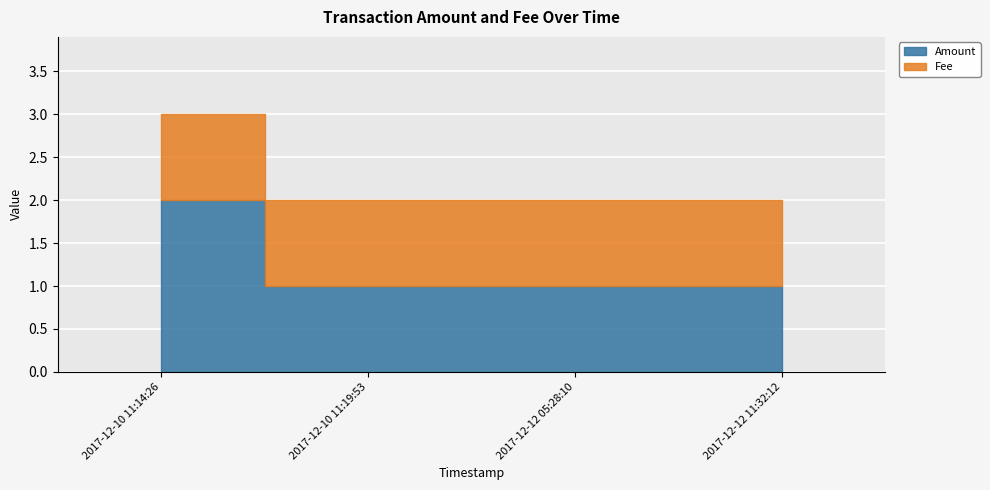

Which series has the widest spread of values?

Amount